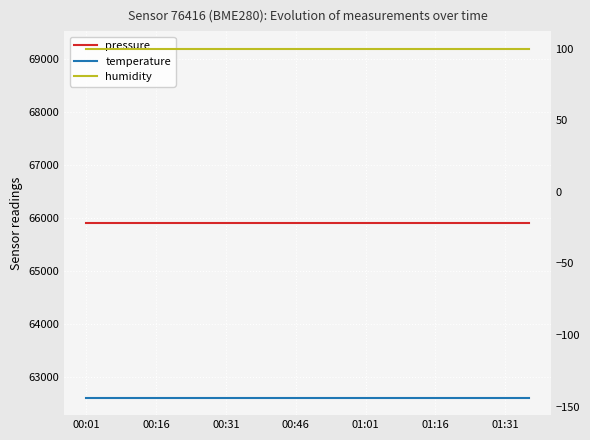

True or false: humidity and pressure cross at least once.

False